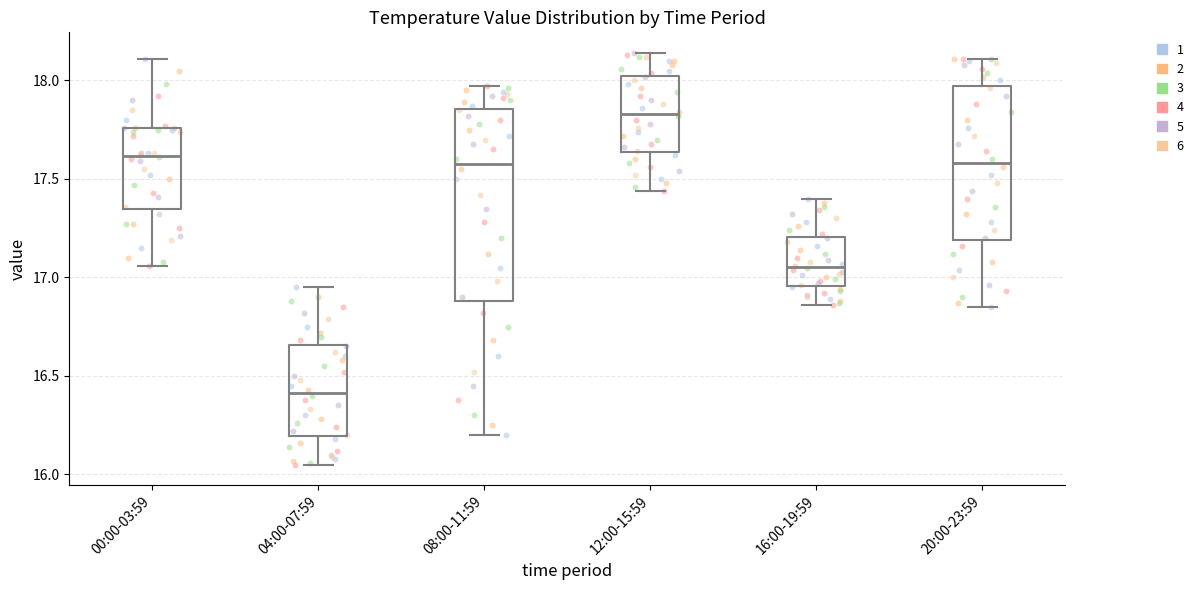

Reading left to right, transcribe this box plot: for each box, give where its median line is, the range the box spans, and where its two whiskers end, as read against the y-axis. The values are not printed on the chart, so give them approximately, as read against the axis.

00:00-03:59: median 17.60, box 17.35 to 17.75, whiskers 17.05 to 18.10
04:00-07:59: median 16.40, box 16.20 to 16.65, whiskers 16.05 to 16.95
08:00-11:59: median 17.60, box 16.90 to 17.85, whiskers 16.20 to 17.95
12:00-15:59: median 17.85, box 17.65 to 18.05, whiskers 17.45 to 18.15
16:00-19:59: median 17.05, box 16.95 to 17.20, whiskers 16.85 to 17.40
20:00-23:59: median 17.60, box 17.20 to 17.95, whiskers 16.85 to 18.10